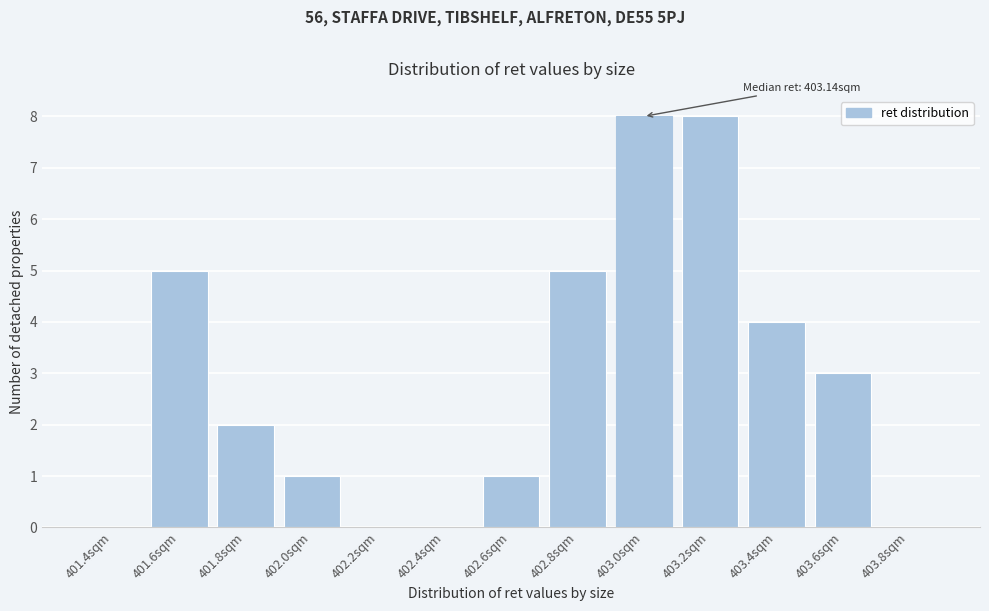

Reading left to right, what are all the values shown in this chart?

401.4sqm=0	401.6sqm=5	401.8sqm=2	402.0sqm=1	402.2sqm=0	402.4sqm=0	402.6sqm=1	402.8sqm=5	403.0sqm=8	403.2sqm=8	403.4sqm=4	403.6sqm=3	403.8sqm=0